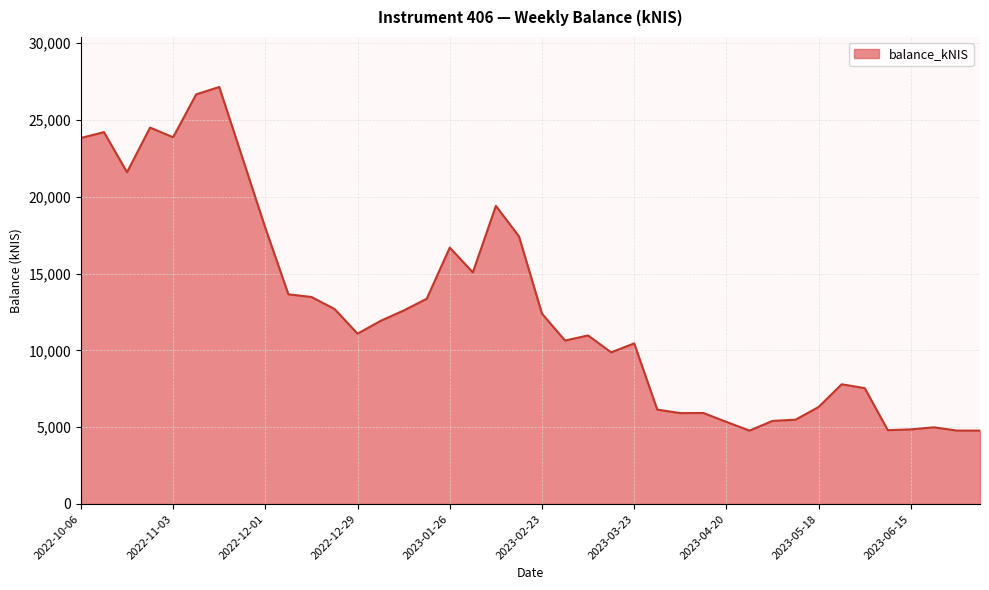

What is the difference between the maximum and minimum values?

22368.0